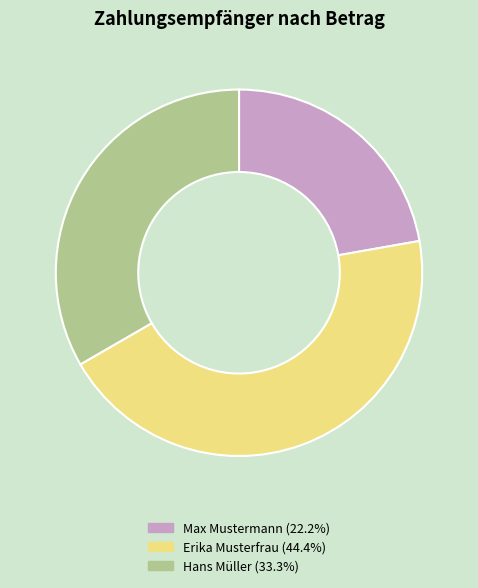

Does Erika Musterfrau account for over 50% of the chart?

No